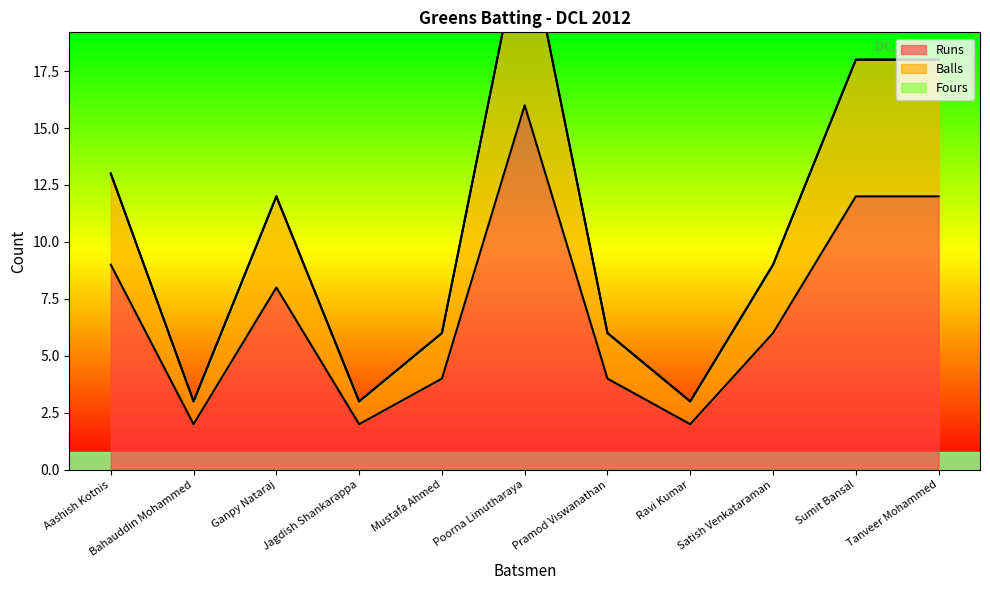

Which label corresponds to the smallest value in the chart?

Bahauddin Mohammed